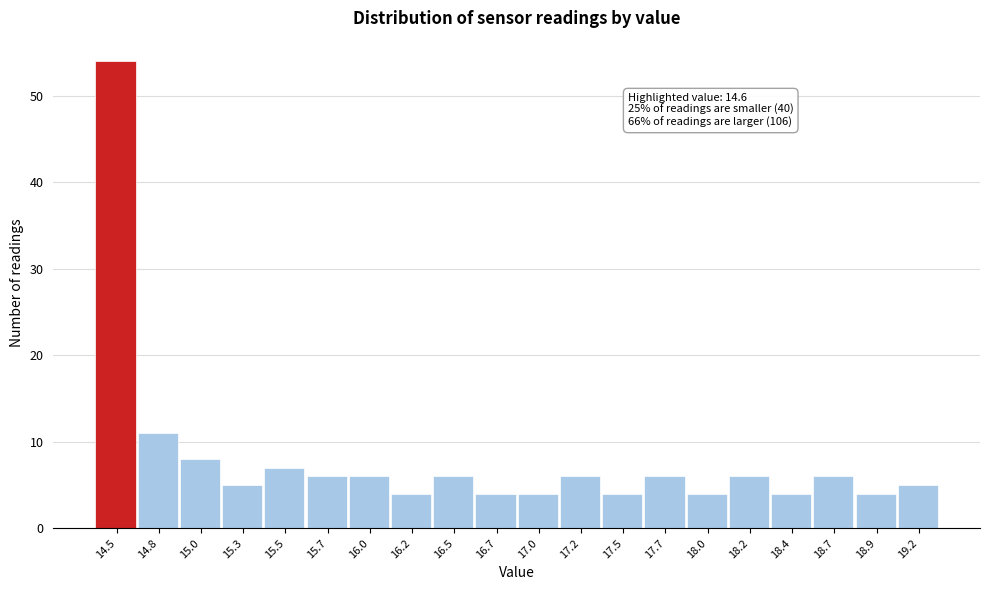

Over which range of the x-axis is the bar tallest?

14.400 to 14.645